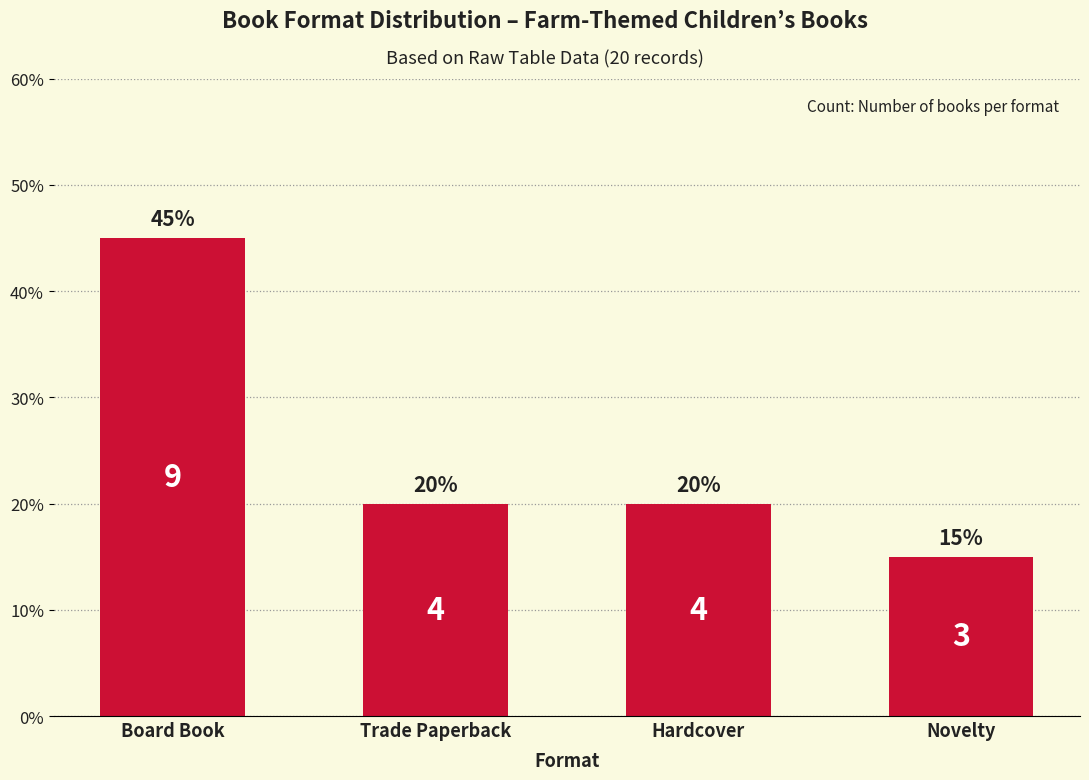

What is the difference between the maximum and second lowest values?

25